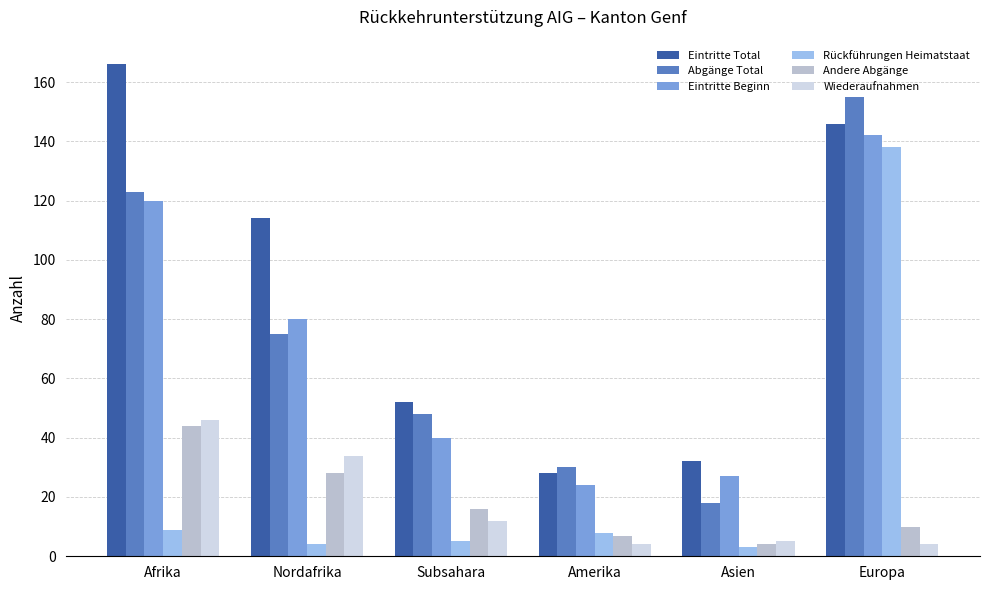

What are all the series names shown in the legend?

Eintritte Total, Abgänge Total, Eintritte Beginn, Rückführungen Heimatstaat, Andere Abgänge, Wiederaufnahmen